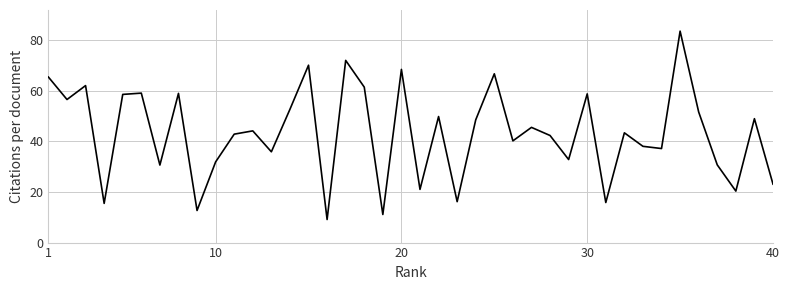

What is the minimum value shown in the chart?

9.1